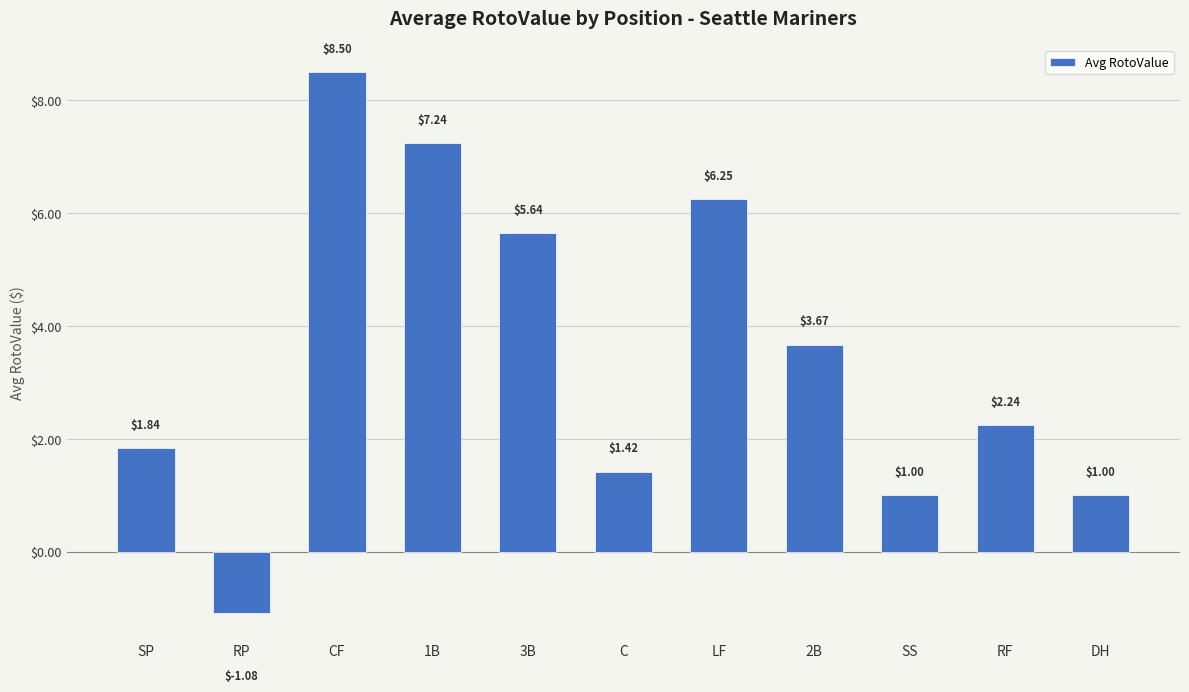

What is the sum of the values at DH and 2B?

4.7